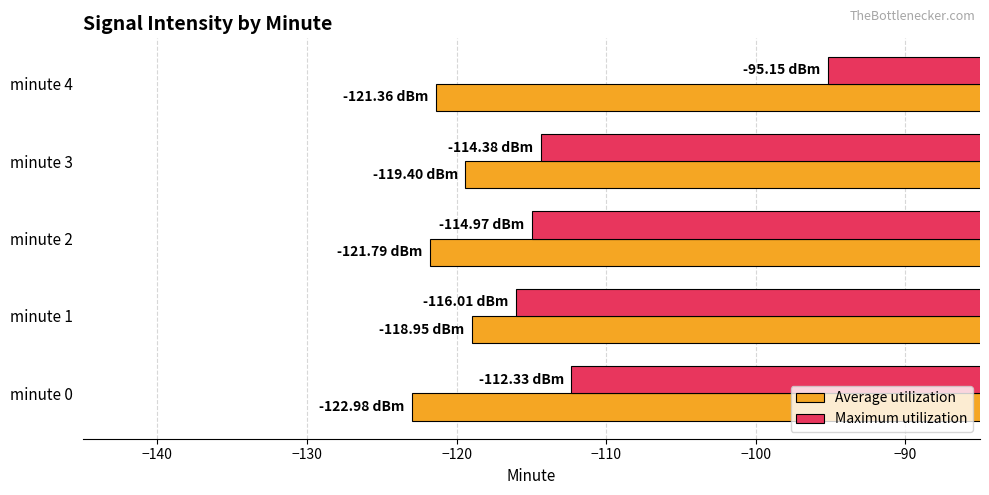

What is the difference between the highest and lowest values at minute 4?

26.2